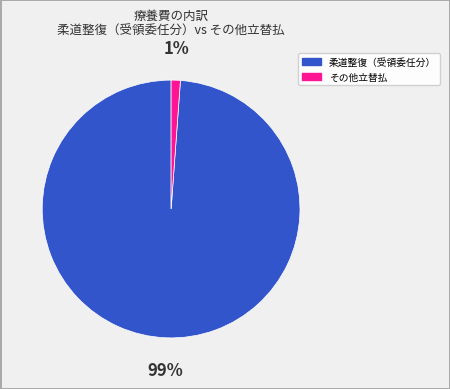

To the nearest percent, what is the difference between the largest and smallest slice percentages?

98%